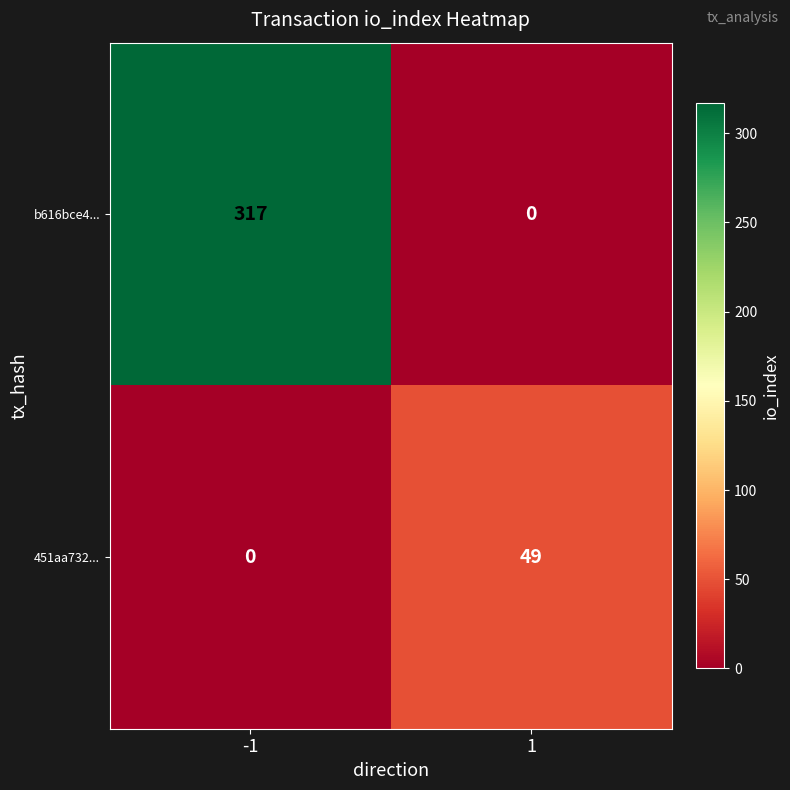

What is the difference between the maximum and minimum values in the b616bce4... series?

317